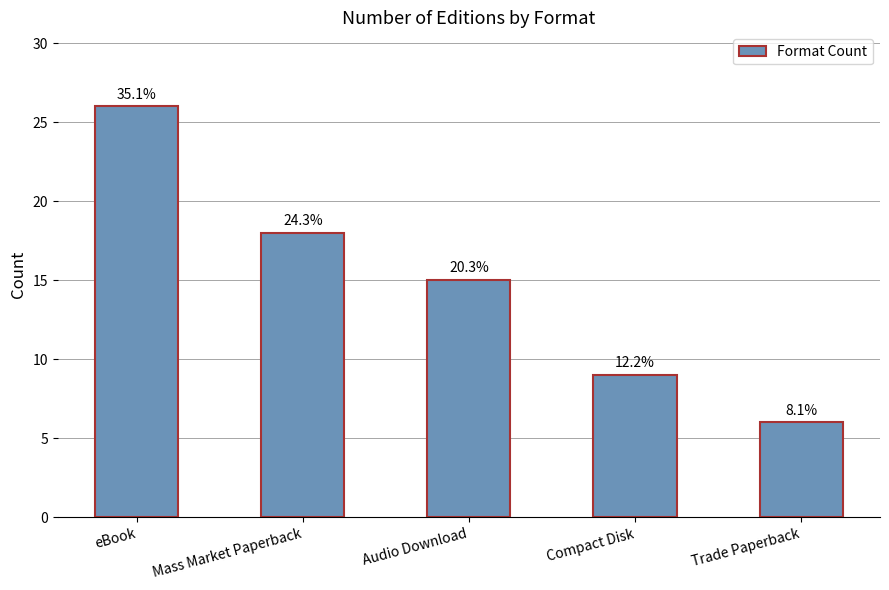

Does the chart contain any negative values?

No